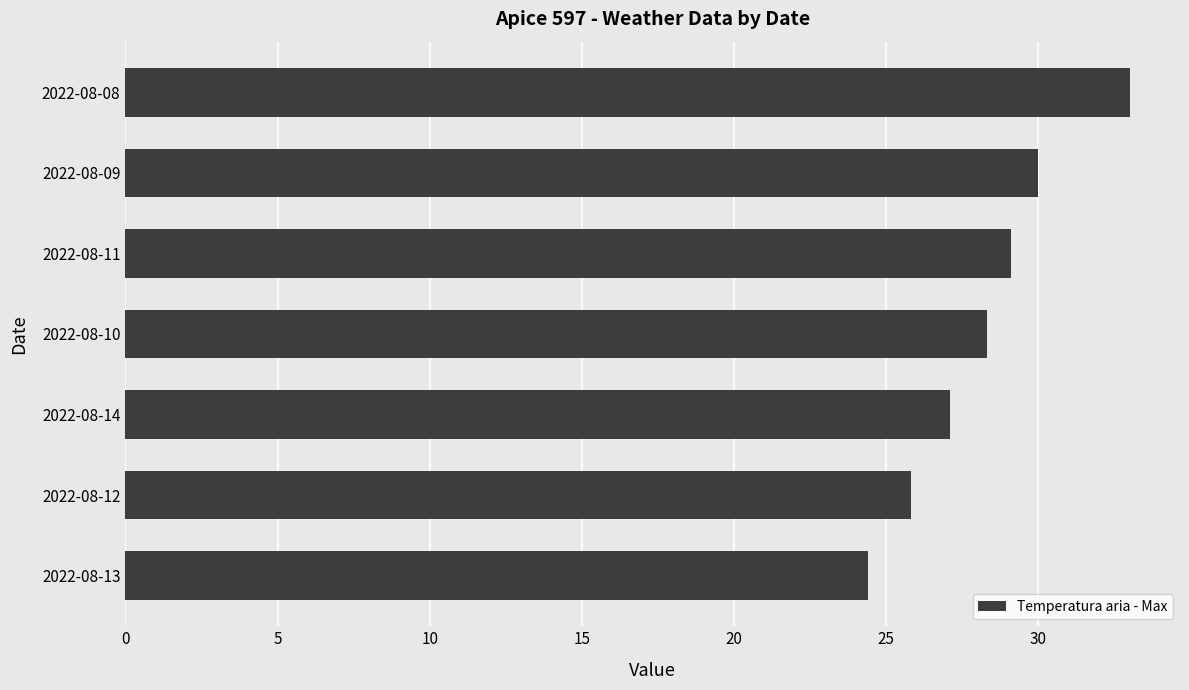

What is the difference between the values at 2022-08-08 and 2022-08-12?

7.2